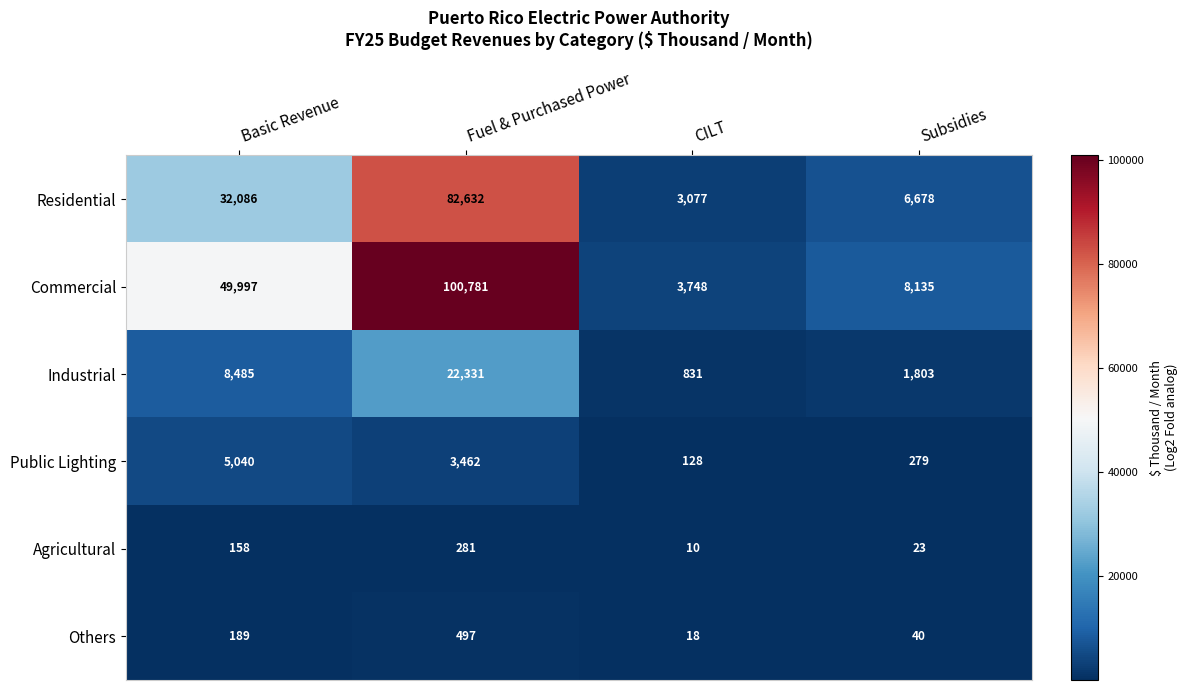

Reading left to right, extract all data points from this chart.

Residential: 32086	82632	3077	6678
Commercial: 49997	100781	3748	8135
Industrial: 8485	22331	831	1803
Public Lighting: 5040	3462	128	279
Agricultural: 158	281	10	23
Others: 189	497	18	40